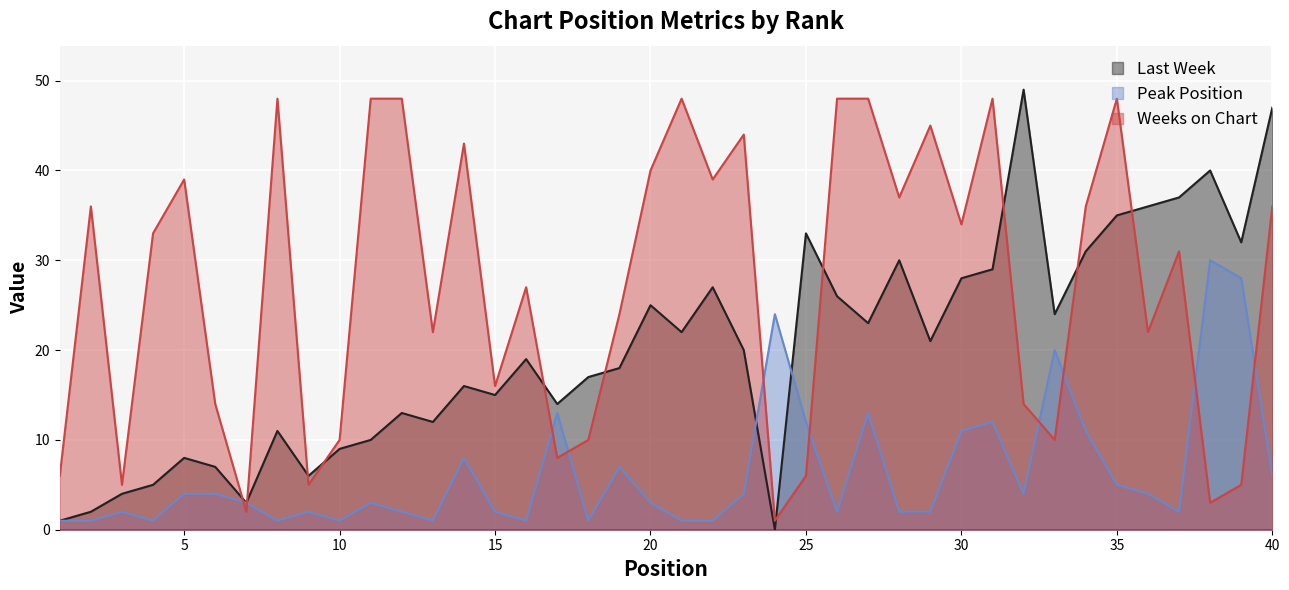

The value of Last Week at 4 is 9. True or false?

False